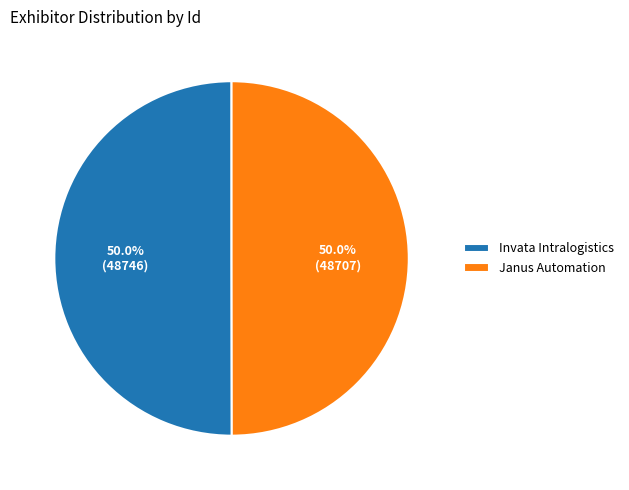

Do Janus Automation and Invata Intralogistics together represent more than half of the pie?

Yes